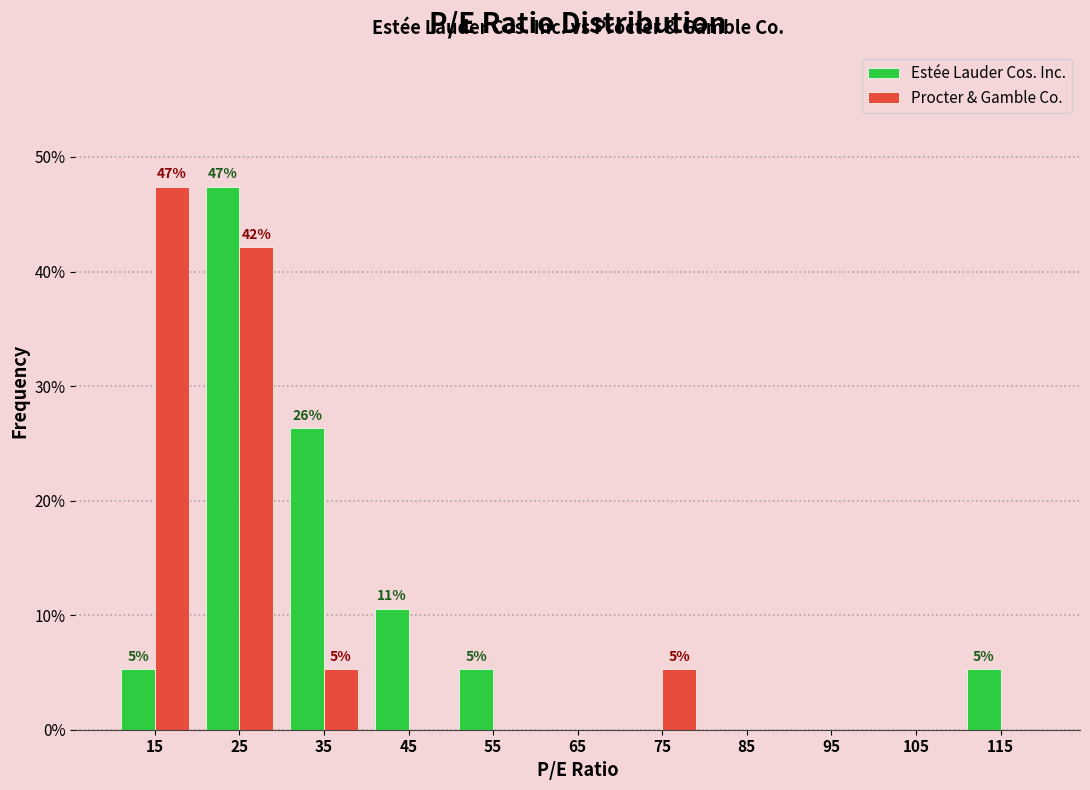

In the Procter & Gamble Co. series, which range on the x-axis has the tallest bar?

10 to 20